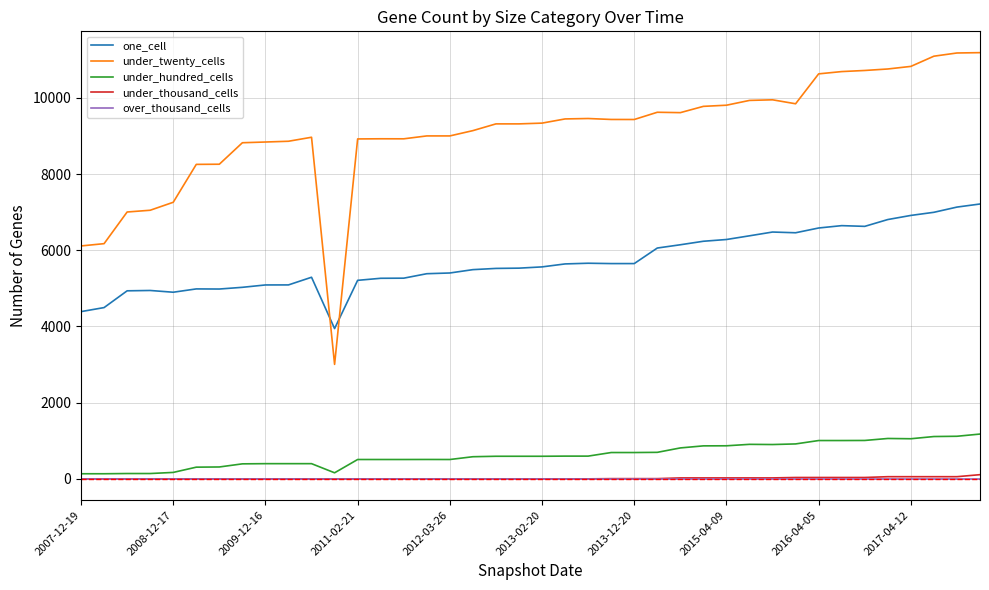

Which series has the largest total across all categories?

under_twenty_cells